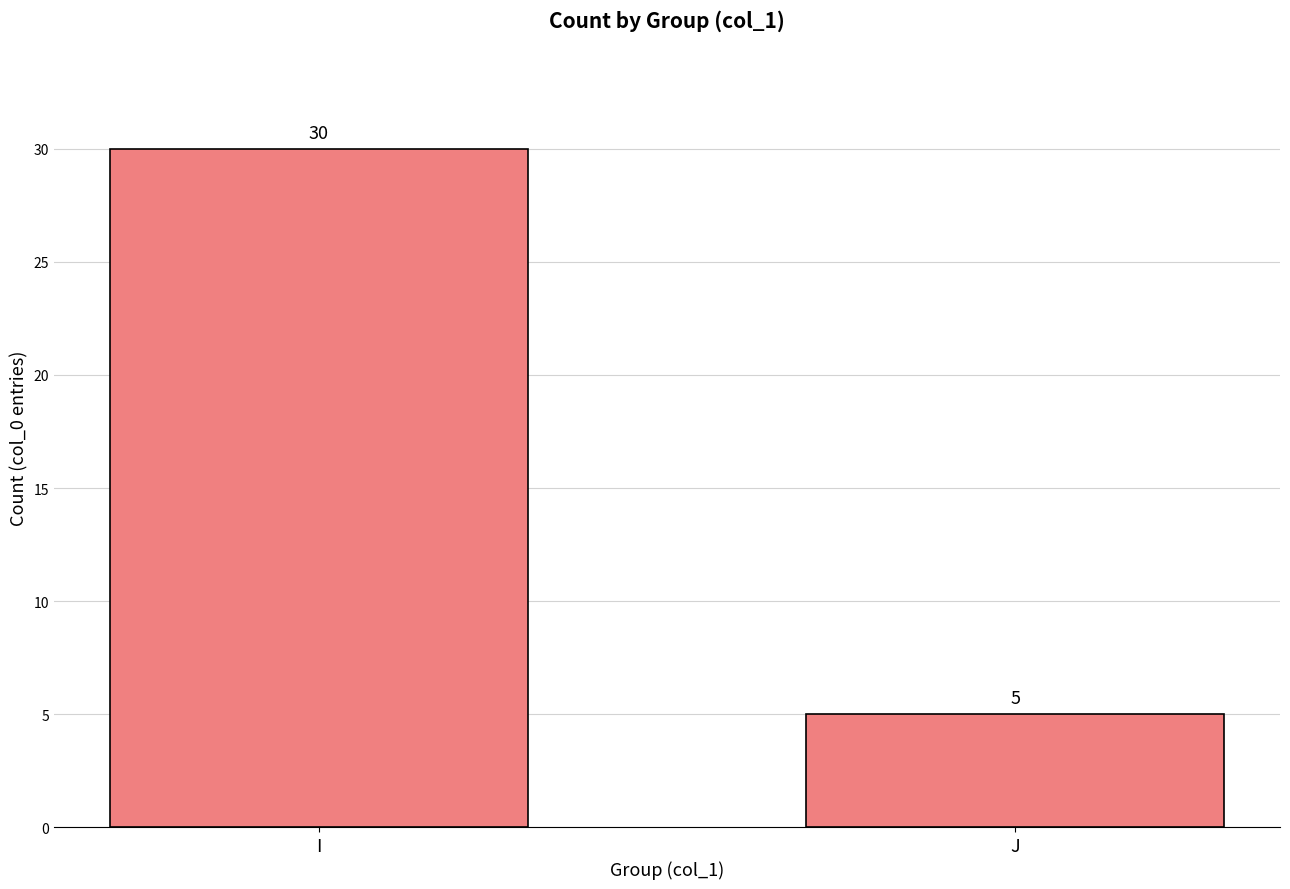

Reading left to right, list all the values displayed in this chart.

30	5